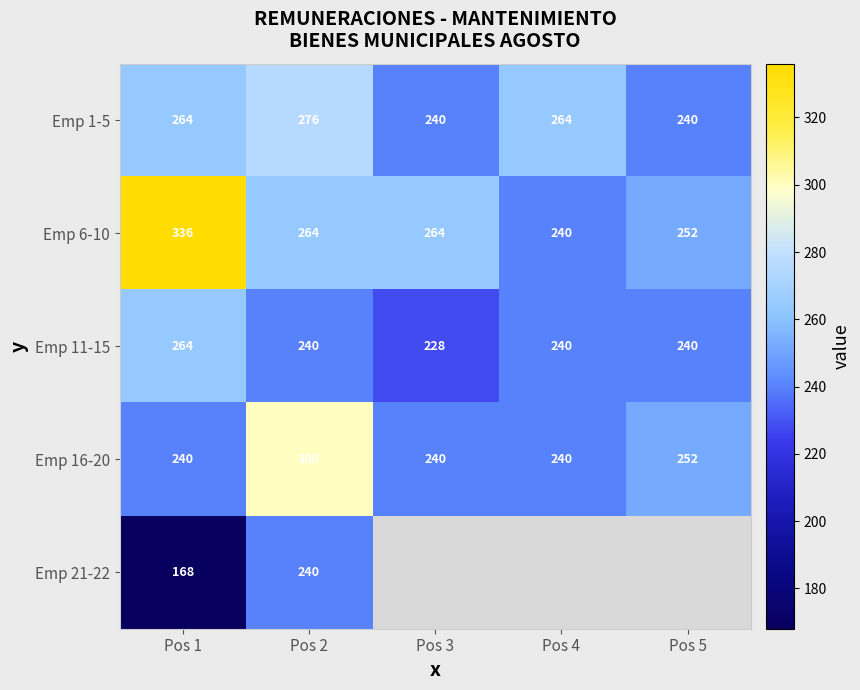

Where does the Emp 6-10 series first go above 264?

Pos 1